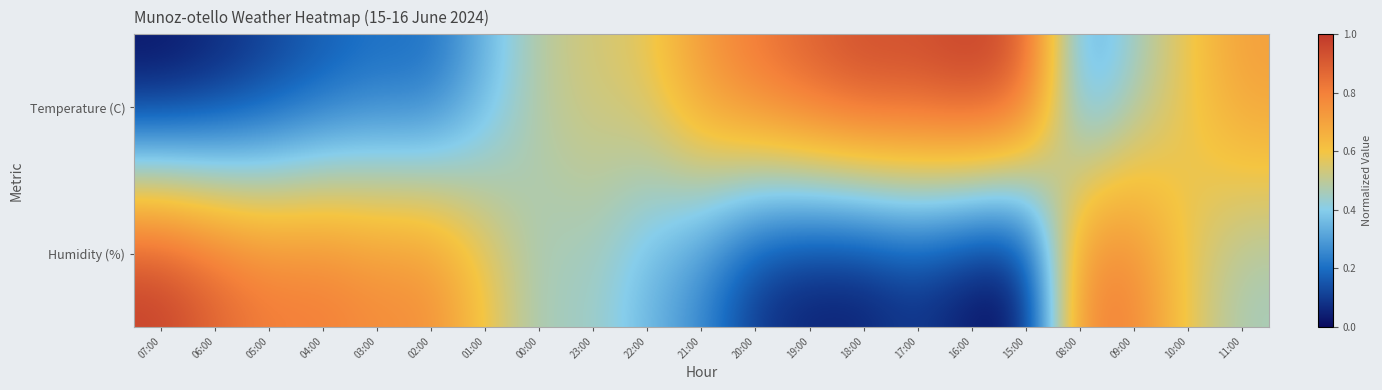

Reading left to right, what are all the values shown in this chart?

Temperature (C): 07:00=0.0	06:00=0.0	05:00=0.1	04:00=0.2	03:00=0.2	02:00=0.2	01:00=0.3	00:00=0.5	23:00=0.5	22:00=0.6	21:00=0.7	20:00=0.8	19:00=0.9	18:00=1.0	17:00=1.0	16:00=1.0	15:00=0.9	08:00=0.3	09:00=0.4	10:00=0.6	11:00=0.7
Humidity (%): 07:00=1.0	06:00=0.9	05:00=0.8	04:00=0.8	03:00=0.8	02:00=0.8	01:00=0.6	00:00=0.4	23:00=0.4	22:00=0.3	21:00=0.2	20:00=0.1	19:00=0.0	18:00=0.0	17:00=0.1	16:00=0.0	15:00=0.0	08:00=0.8	09:00=0.8	10:00=0.6	11:00=0.4